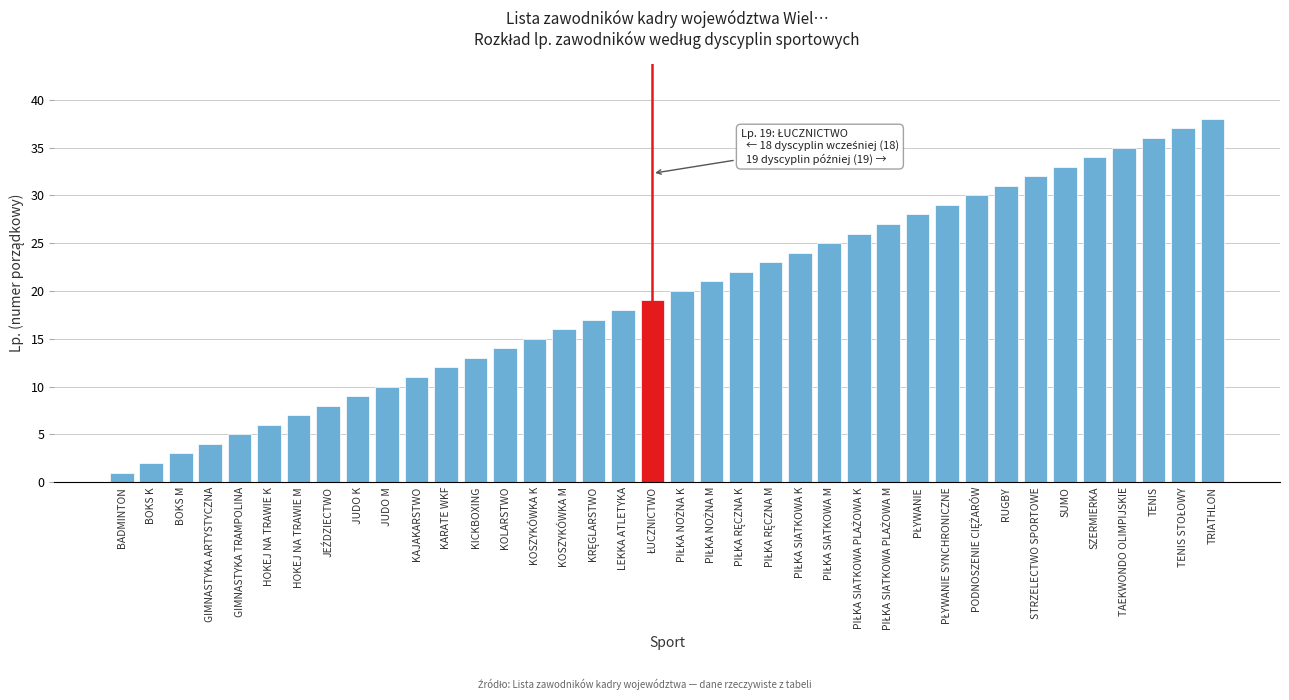

What is the label of the 33rd bar from the right?

HOKEJ NA TRAWIE K